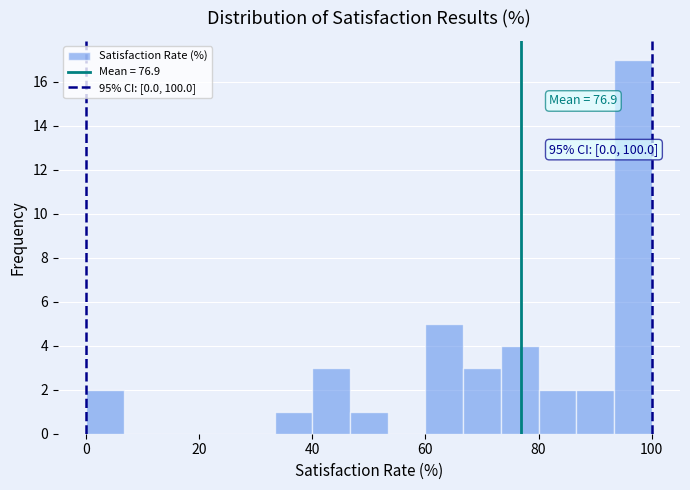

Around what value on the x-axis is the tallest bar? Give the approximate position of its centre, as read against the axis.

96